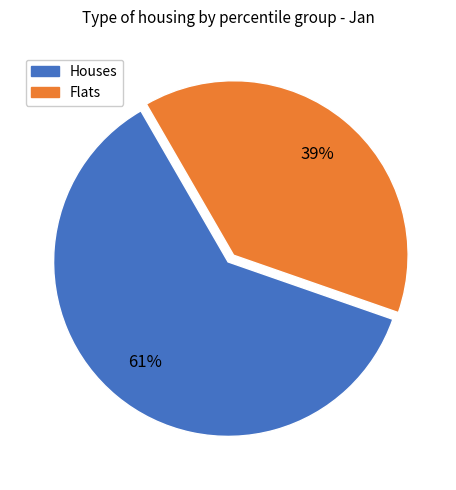

How many slices are in this pie chart?

2